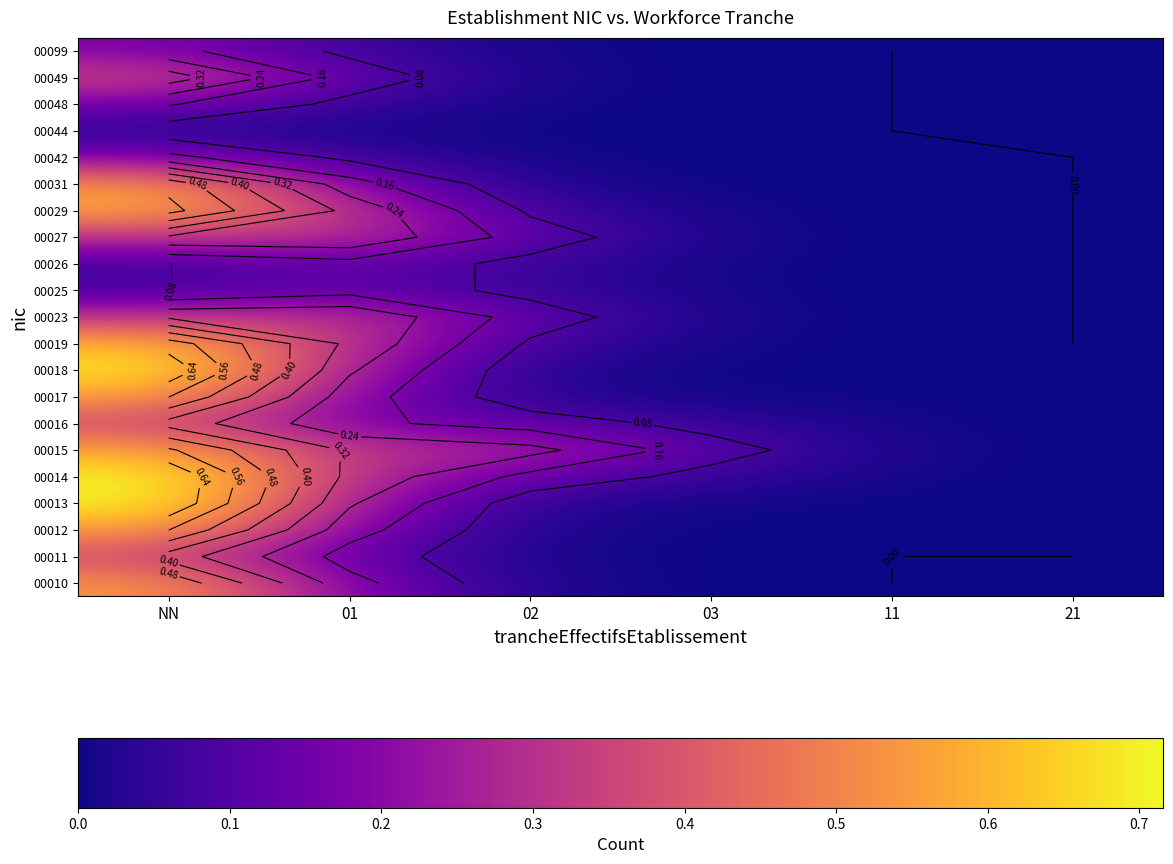

Which category has the lowest value across all series?

11